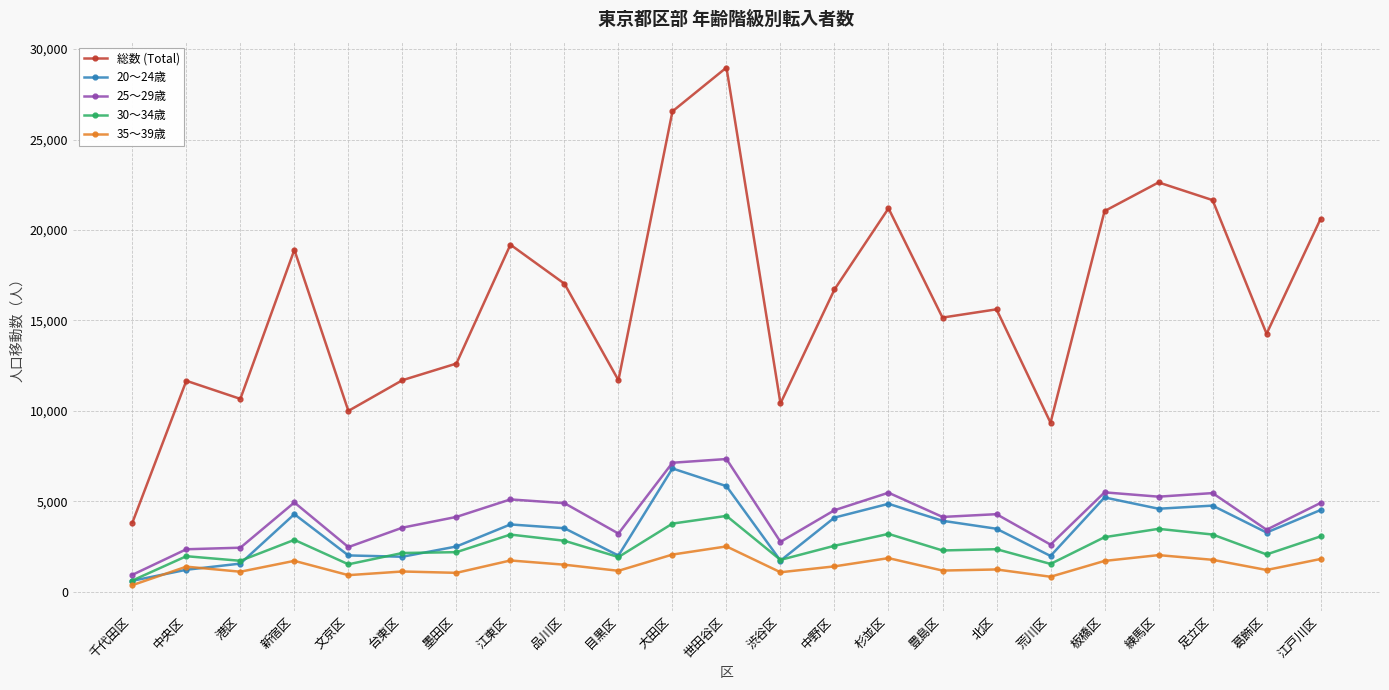

How many values in the 総数 (Total) series are below 15610?

11